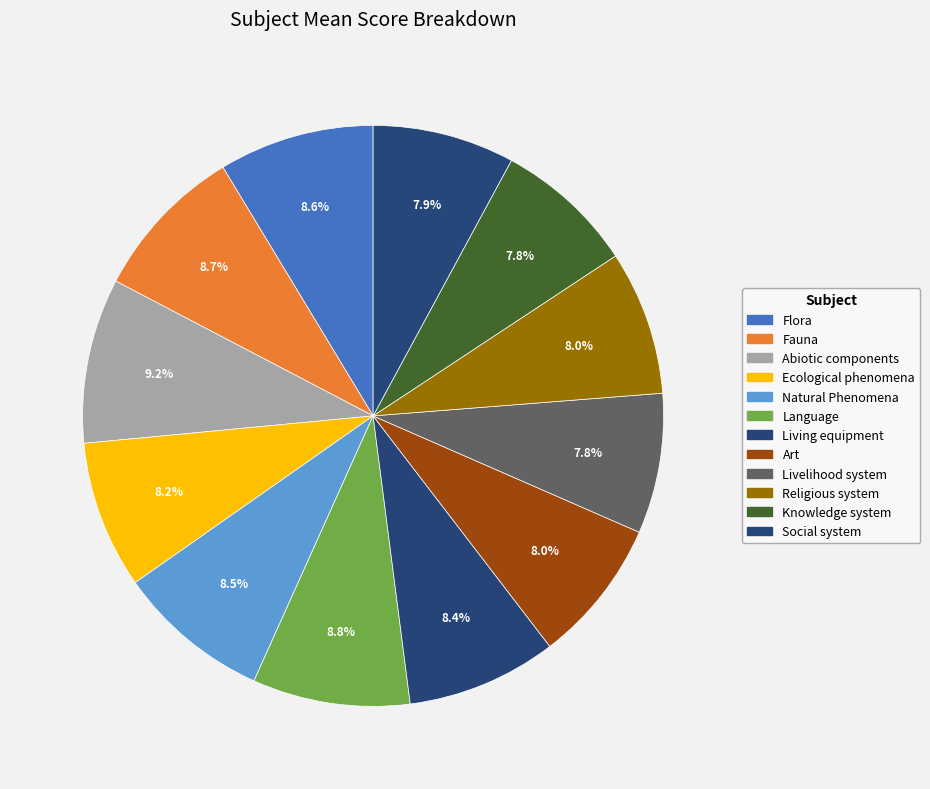

To the nearest percent, what percentage of the pie is Livelihood system?

8%